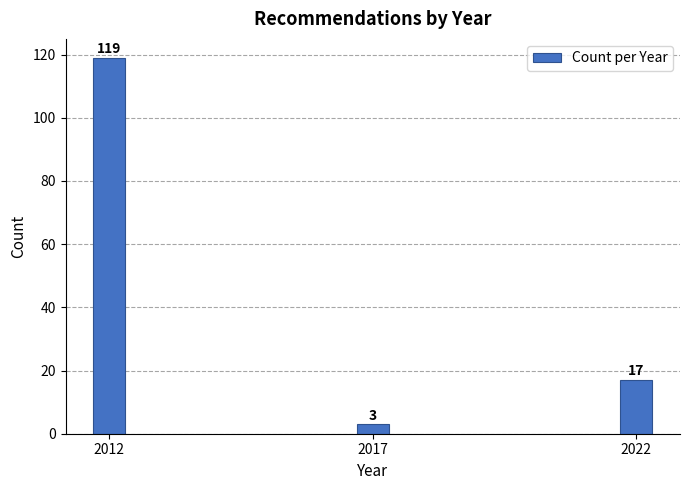

Reading right to left, transcribe all the data shown in this chart.

2022=17	2017=3	2012=119